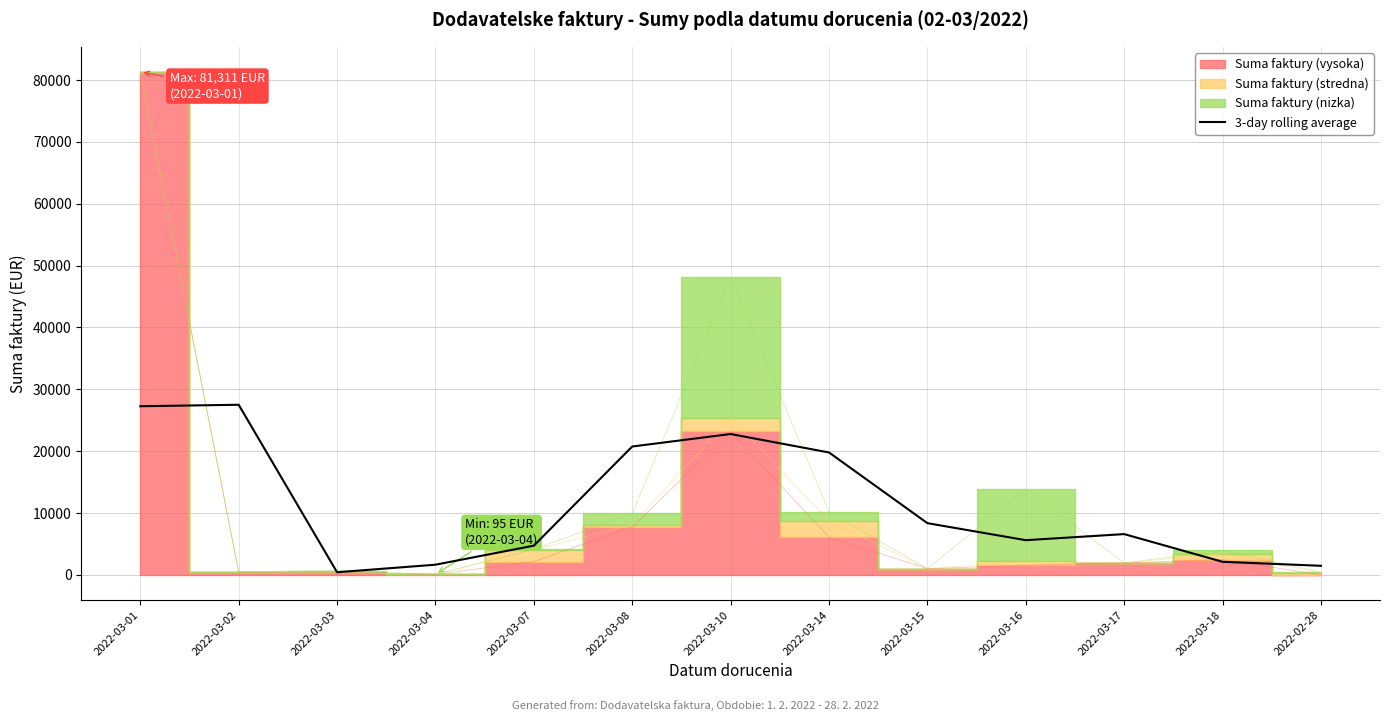

List the labels in order of value, smallest first.

2022-03-03, 2022-02-28, 2022-03-04, 2022-03-18, 2022-03-07, 2022-03-16, 2022-03-17, 2022-03-15, 2022-03-14, 2022-03-08, 2022-03-10, 2022-03-01, 2022-03-02